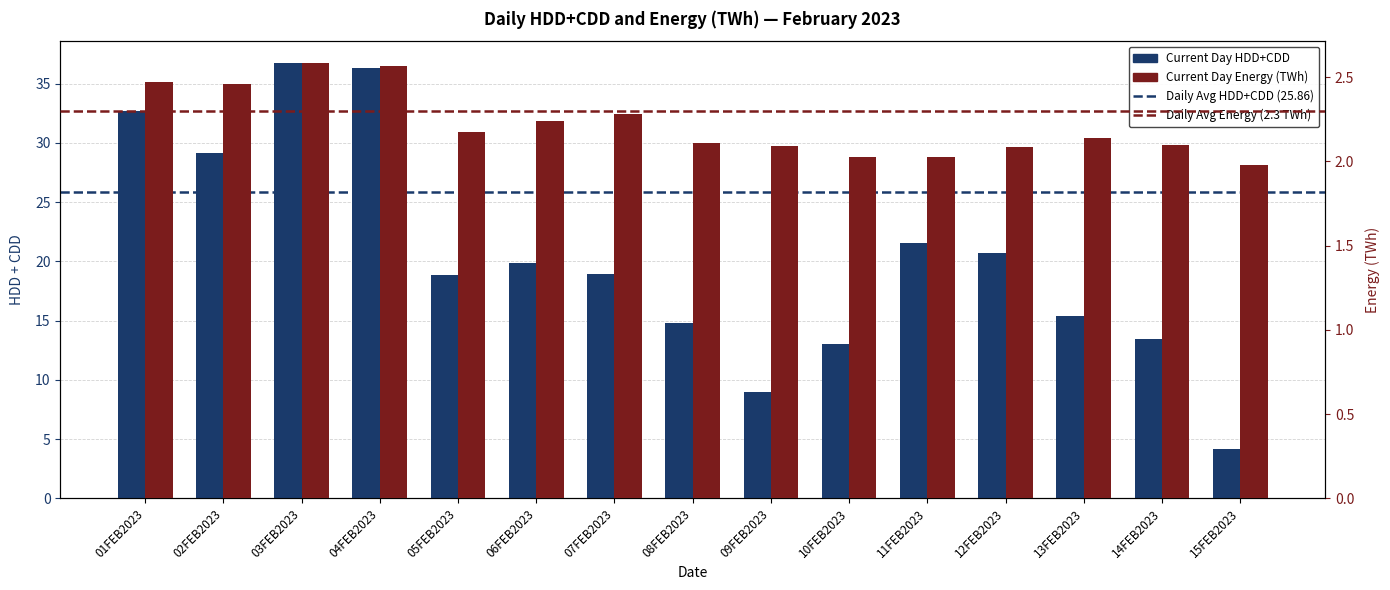

How many bars are there in each group?

2